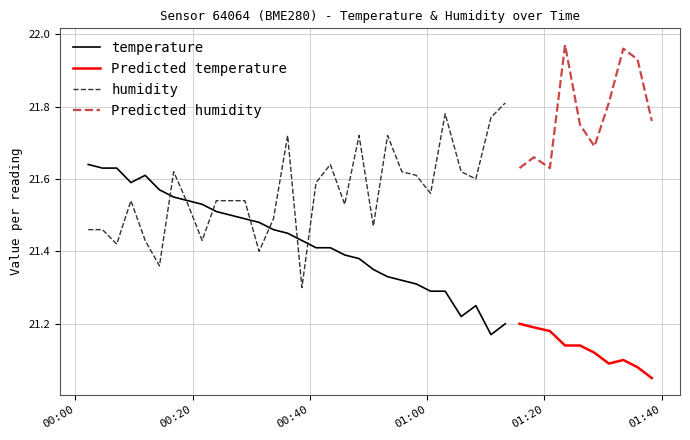

Which has a higher value, 3 or 26?

3